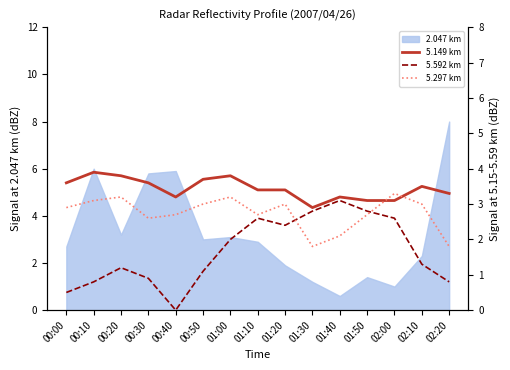

Does the chart display data point markers on the line(s)?

No